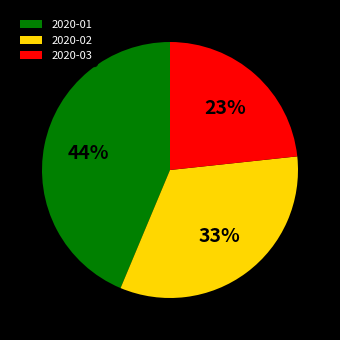

Which category has the smallest portion of the pie?

2020-03